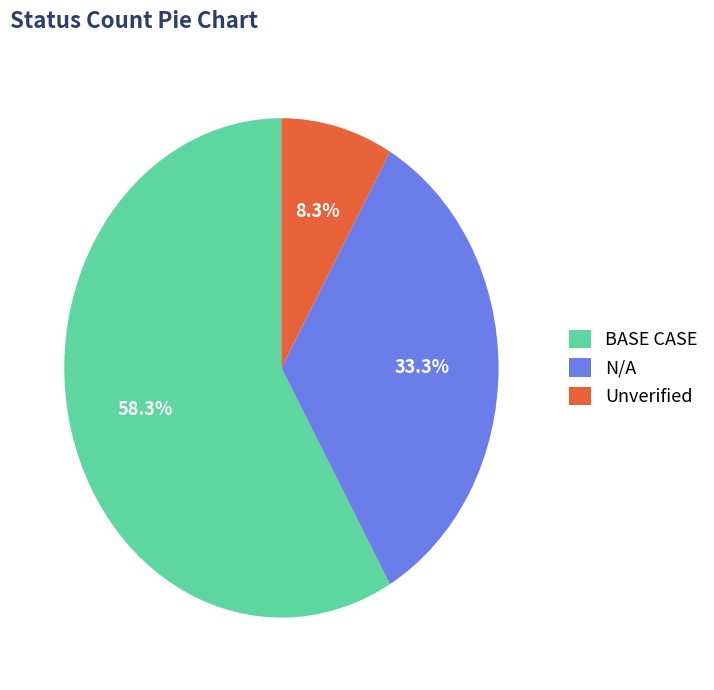

Approximately how many times larger is the value at N/A compared to BASE CASE?

0.6